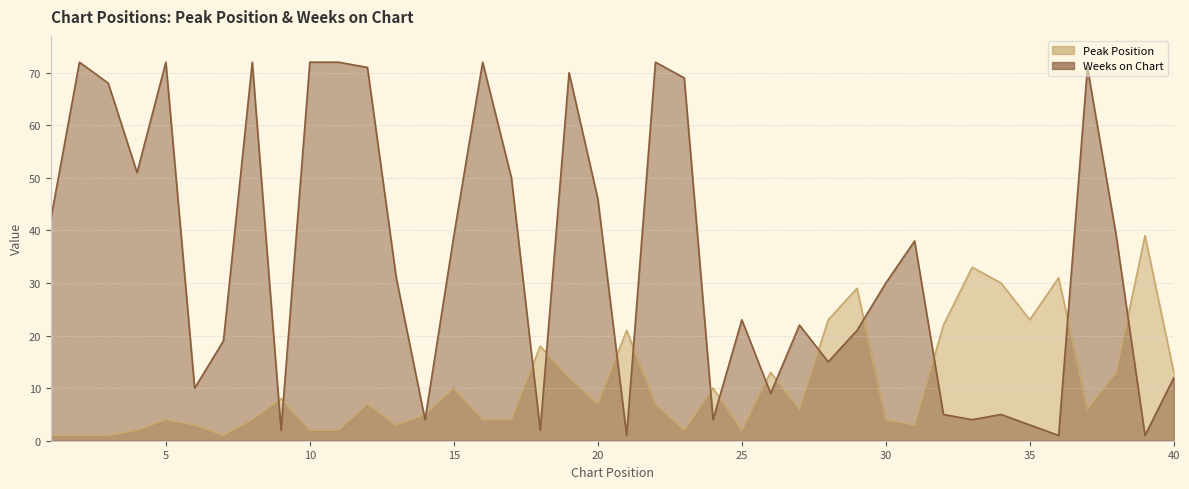

What is the smallest value displayed?

1